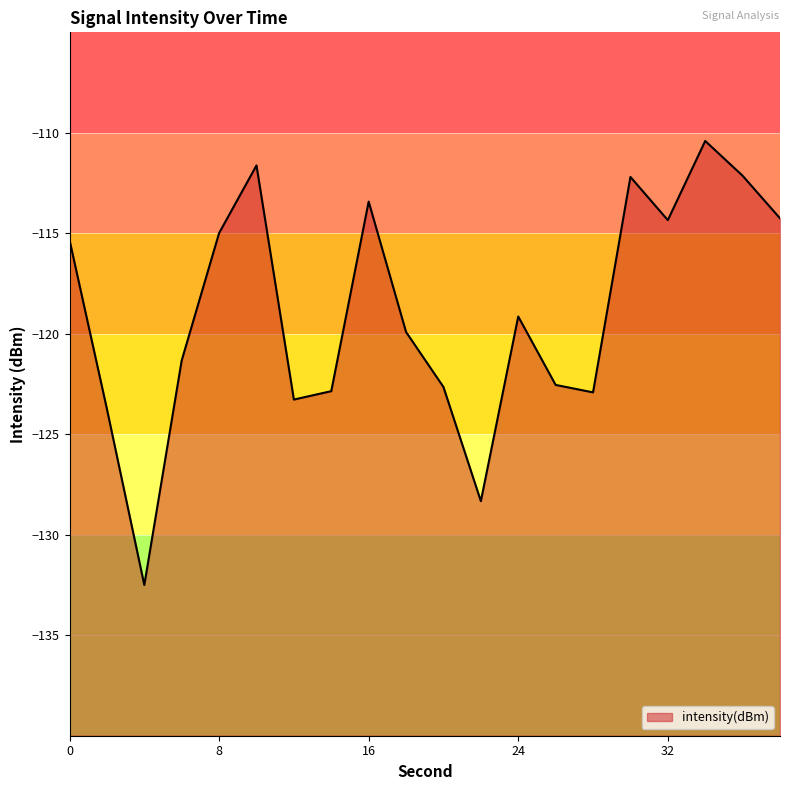

What is the value of the 18th point from the left?

-110.4